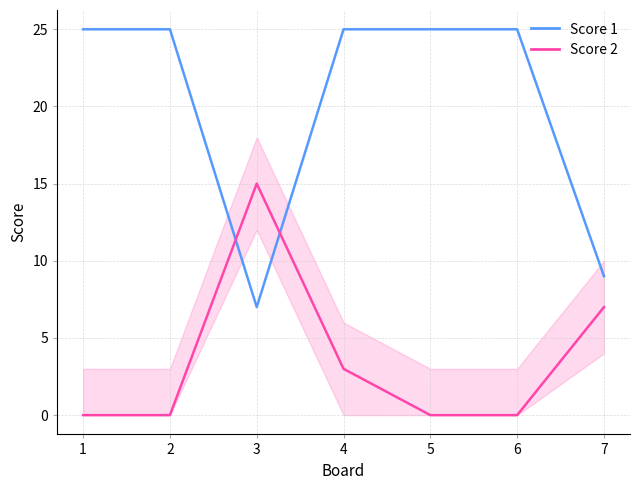

Which series has the widest spread of values?

Score 1